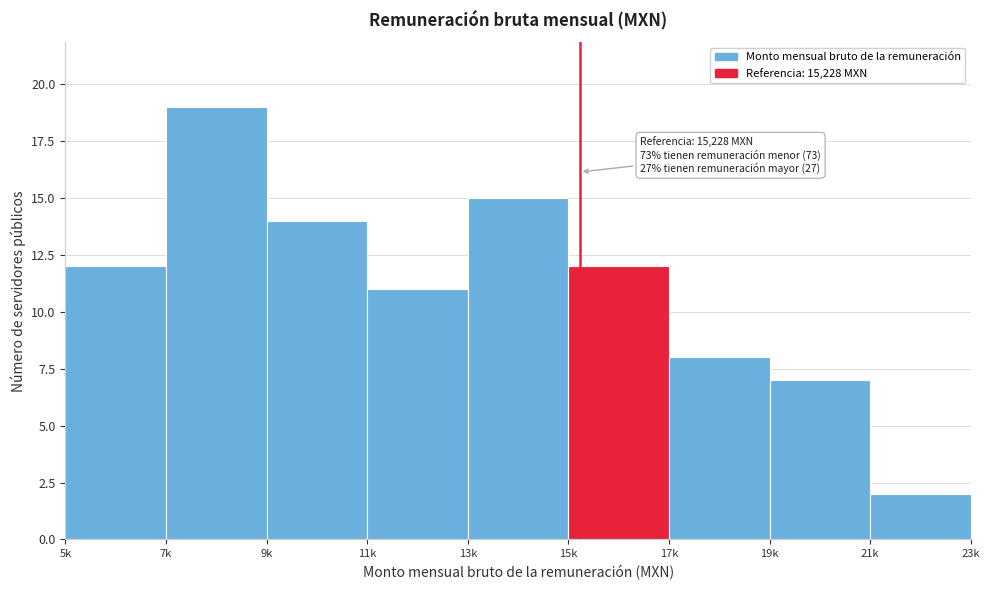

Reading right to left, list all the values displayed in this chart.

21k=2	19k=7	17k=8	15k=12	13k=15	11k=11	9k=14	7k=19	5k=12